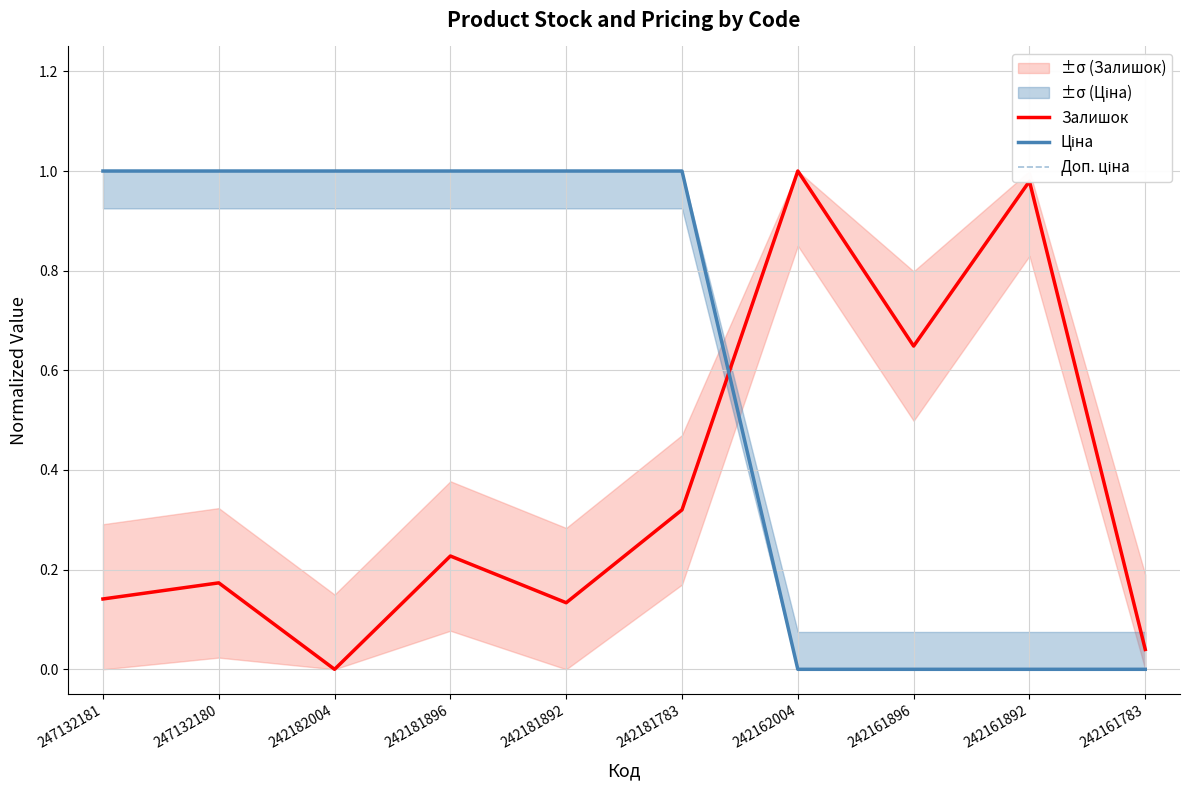

Which has a higher value, 242161892 or 247132180?

242161892